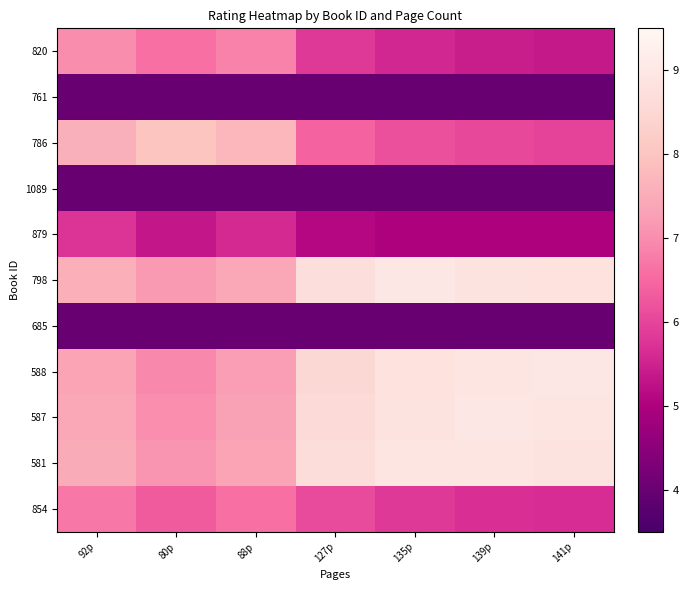

Reading right to left, transcribe all the data shown in this chart.

820: 141p=5.4	139p=5.4	135p=5.6	127p=5.8	88p=6.9	80p=6.6	92p=7.0
761: 141p=4.0	139p=4.0	135p=4.0	127p=4.0	88p=4.0	80p=4.0	92p=4.0
786: 141p=6.0	139p=6.0	135p=6.2	127p=6.4	88p=7.7	80p=8.0	92p=7.6
1089: 141p=4.0	139p=4.0	135p=4.0	127p=4.0	88p=4.0	80p=4.0	92p=4.0
879: 141p=5.0	139p=5.0	135p=5.0	127p=5.1	88p=5.6	80p=5.3	92p=5.7
798: 141p=8.8	139p=8.9	135p=9.0	127p=8.7	88p=7.4	80p=7.2	92p=7.6
685: 141p=4.0	139p=4.0	135p=4.0	127p=4.0	88p=4.0	80p=4.0	92p=4.0
588: 141p=9.0	139p=8.9	135p=8.8	127p=8.5	88p=7.2	80p=7.0	92p=7.4
587: 141p=8.9	139p=9.0	135p=8.9	127p=8.6	88p=7.3	80p=7.0	92p=7.4
581: 141p=8.9	139p=8.9	135p=8.9	127p=8.7	88p=7.4	80p=7.1	92p=7.5
854: 141p=5.6	139p=5.7	135p=5.8	127p=6.1	88p=6.6	80p=6.3	92p=6.7